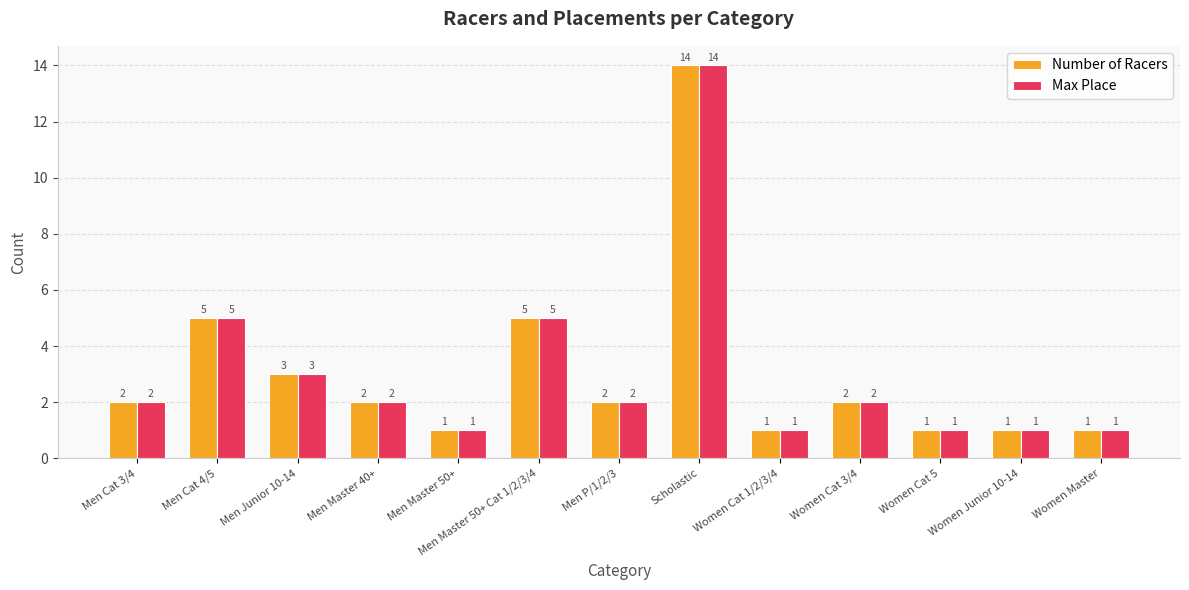

Is the value of Max Place at Men Master 40+ greater than the value of Number of Racers at Women Master?

Yes